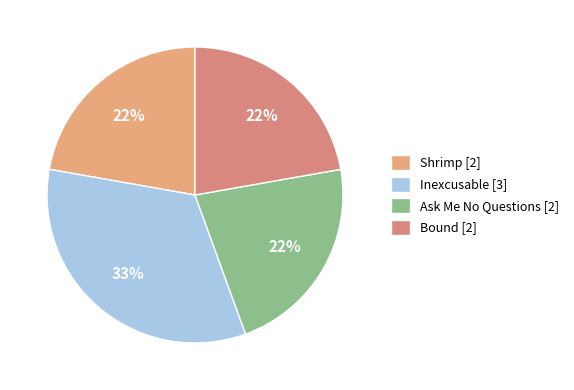

Which category has the biggest portion of the pie?

Inexcusable